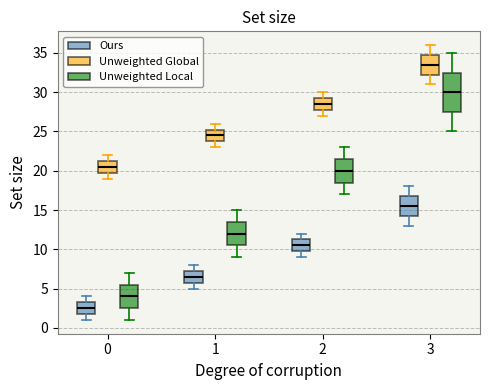

Reading left to right, transcribe this box plot: for each box, give where its median line is, the range the box spans, and where its two whiskers end, as read against the y-axis. The values are not printed on the chart, so give them approximately, as read against the axis.

0 (Ours): median 2.5, box 2.0 to 3.5, whiskers 1.0 to 4.0
0 (Unweighted Global): median 20.5, box 20.0 to 21.5, whiskers 19.0 to 22.0
0 (Unweighted Local): median 4.0, box 2.5 to 5.5, whiskers 1.0 to 7.0
1 (Ours): median 6.5, box 6.0 to 7.5, whiskers 5.0 to 8.0
1 (Unweighted Global): median 24.5, box 24.0 to 25.5, whiskers 23.0 to 26.0
1 (Unweighted Local): median 12.0, box 10.5 to 13.5, whiskers 9.0 to 15.0
2 (Ours): median 10.5, box 10.0 to 11.5, whiskers 9.0 to 12.0
2 (Unweighted Global): median 28.5, box 28.0 to 29.5, whiskers 27.0 to 30.0
2 (Unweighted Local): median 20.0, box 18.5 to 21.5, whiskers 17.0 to 23.0
3 (Ours): median 15.5, box 14.5 to 17.0, whiskers 13.0 to 18.0
3 (Unweighted Global): median 33.5, box 32.5 to 35.0, whiskers 31.0 to 36.0
3 (Unweighted Local): median 30.0, box 27.5 to 32.5, whiskers 25.0 to 35.0